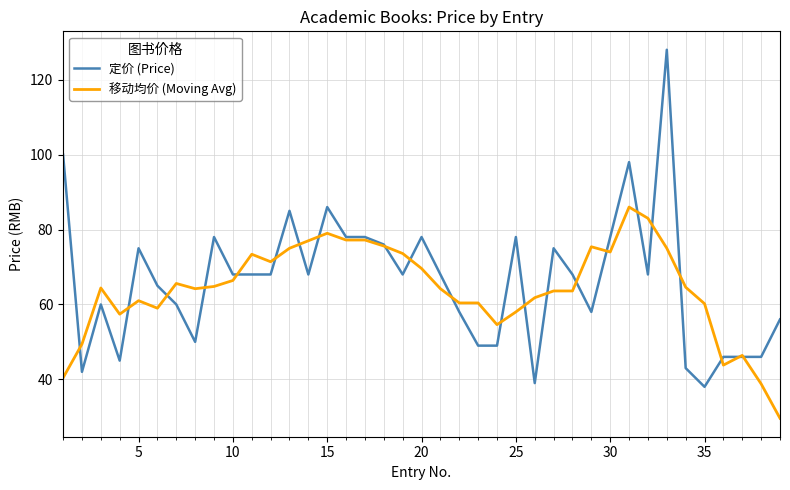

List the series in order of their peak value, lowest first.

移动均价 (Moving Avg), 定价 (Price)